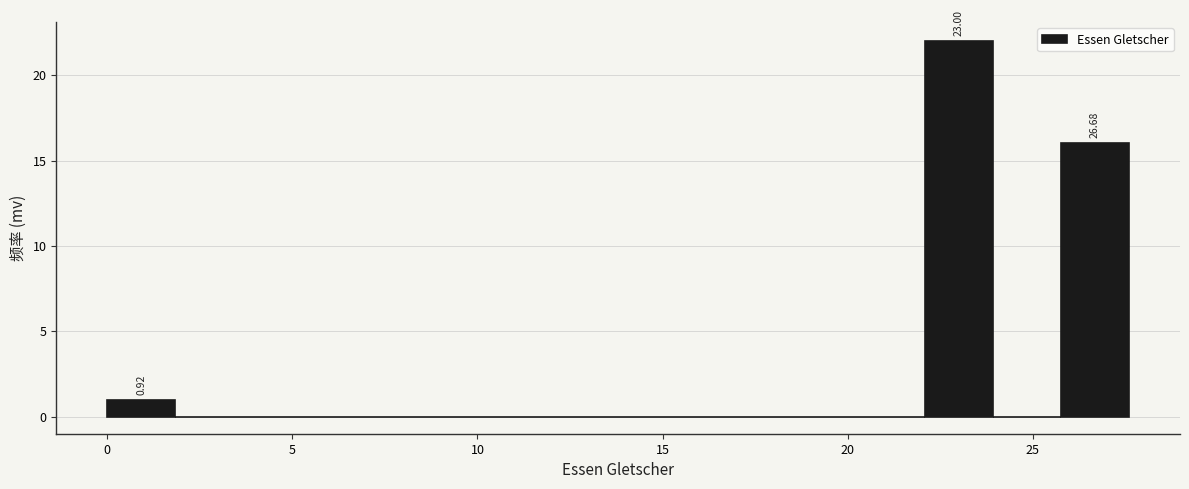

Read against the x-axis, roughly where is the centre of the tallest bar?

23.0